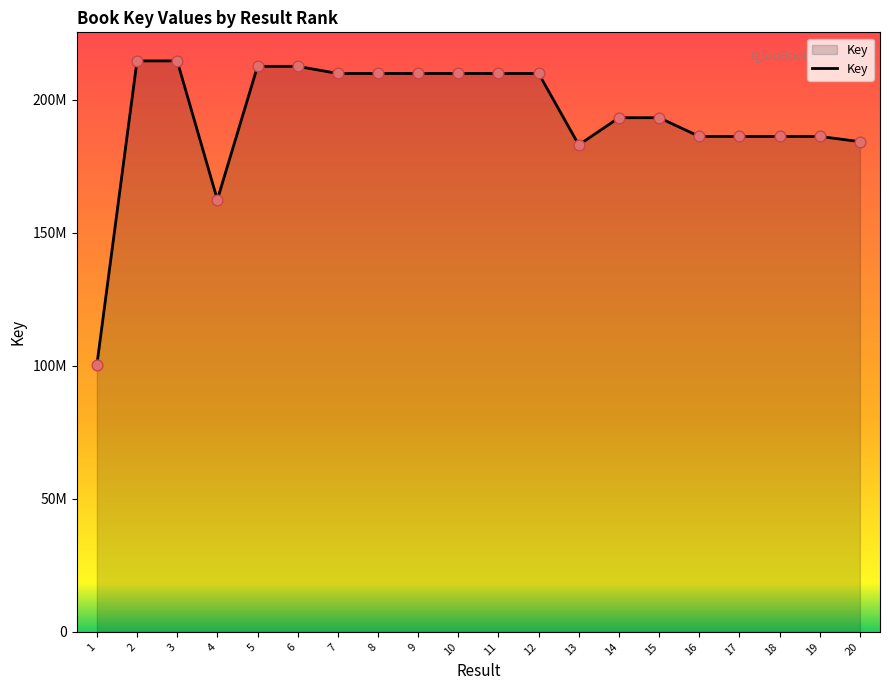

What is the change in value from 12 to 19?

-23662695